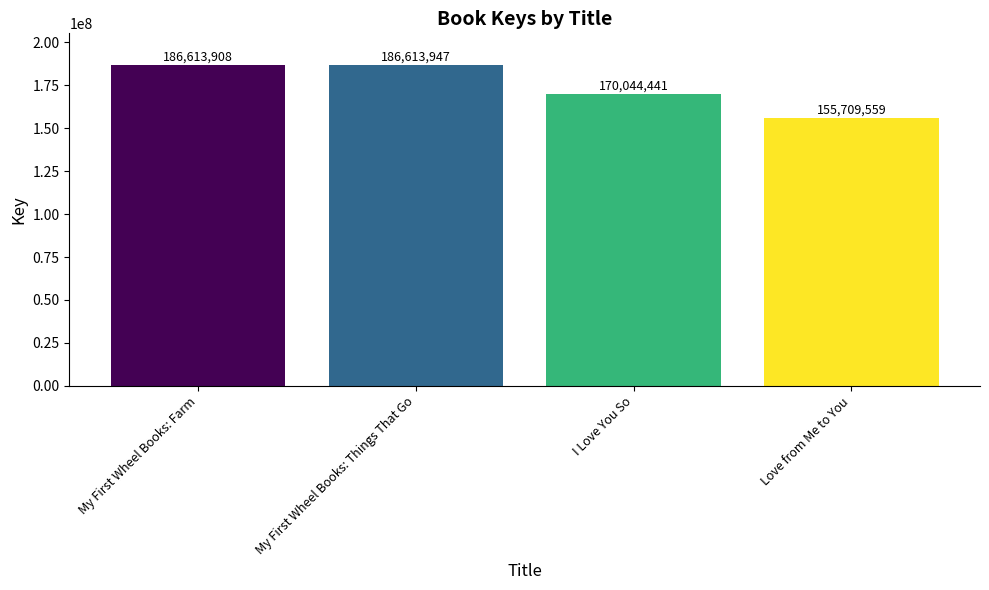

What is the greatest value displayed?

186613947